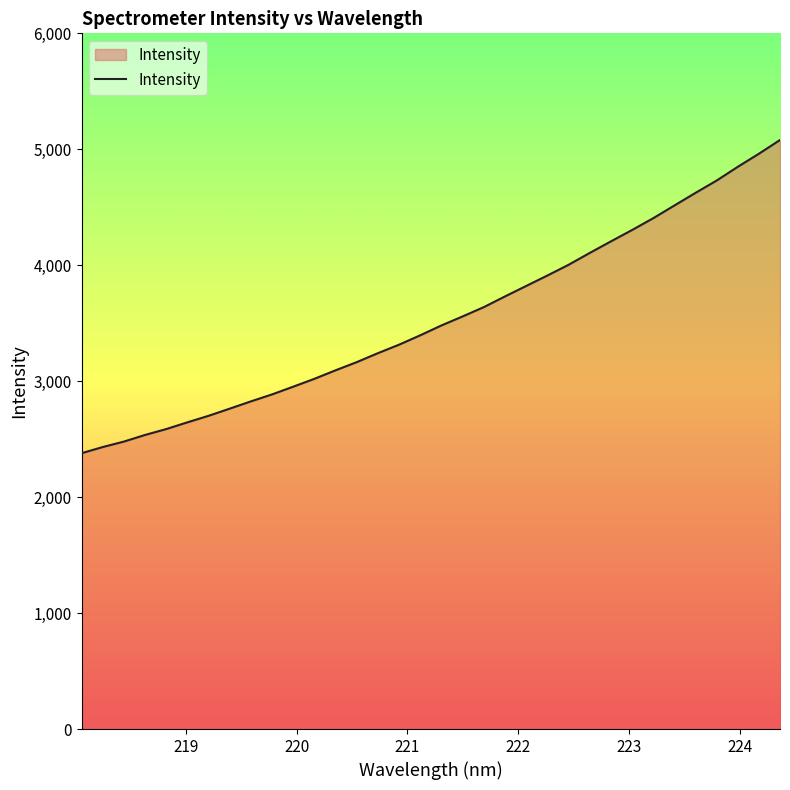

What is the difference between the maximum and minimum values?

2701.5